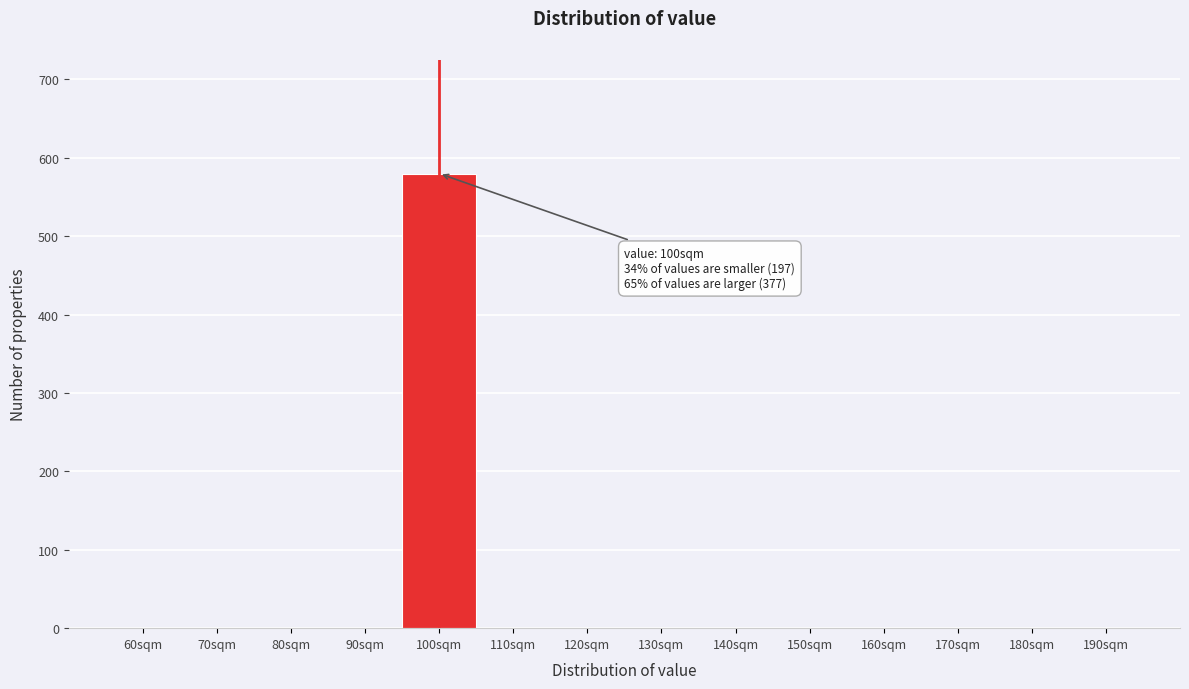

Reading left to right, list all the values displayed in this chart.

60sqm=0	70sqm=0	80sqm=0	90sqm=0	100sqm=580	110sqm=0	120sqm=0	130sqm=0	140sqm=0	150sqm=0	160sqm=0	170sqm=0	180sqm=0	190sqm=0